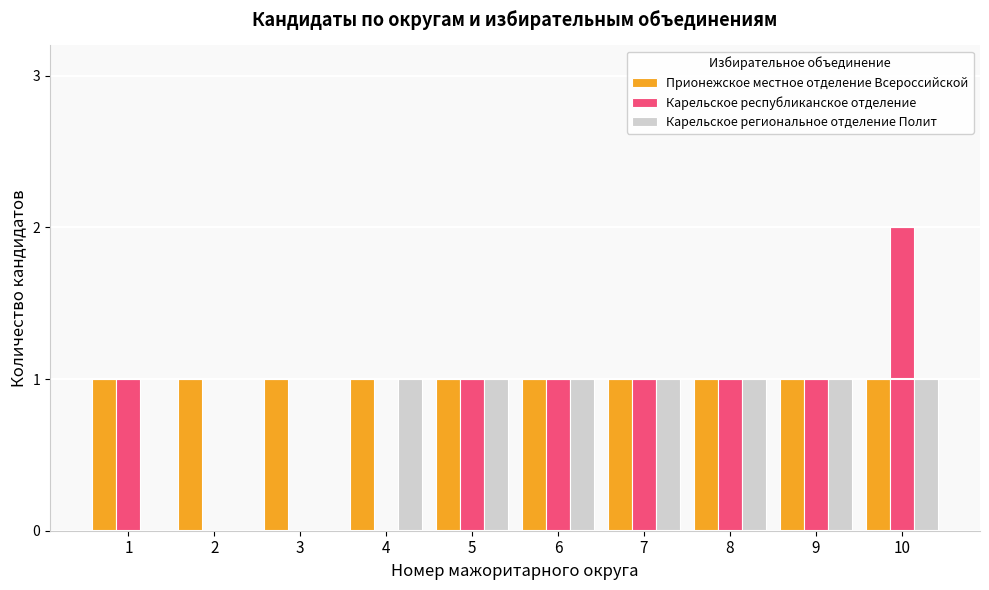

Is it true that Прионежское местное отделение Всероссийской equals 1 at 2?

True